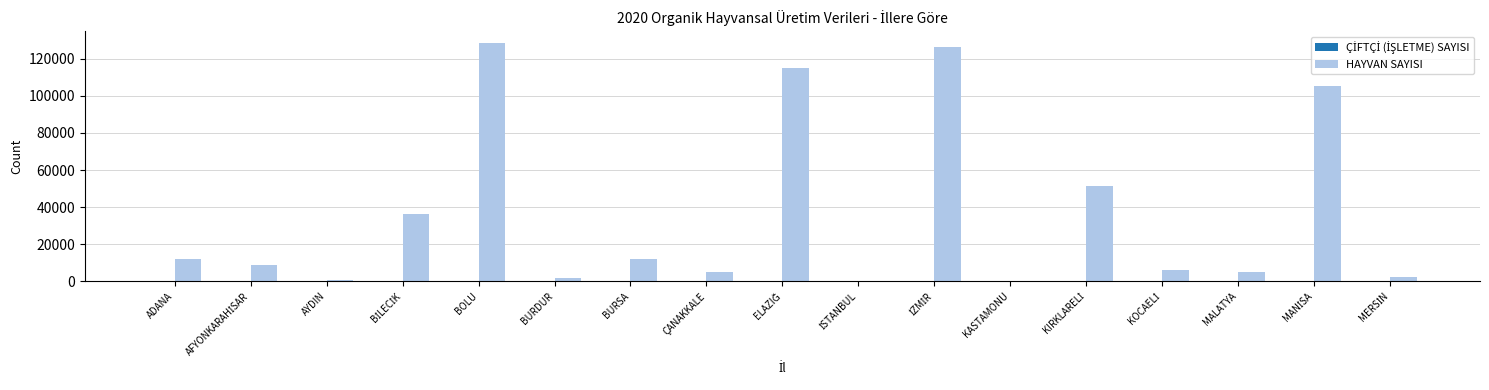

What is the sum of all HAYVAN SAYISI values?

615662